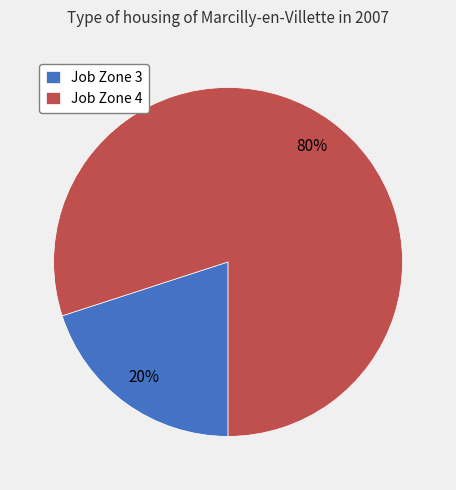

Is there any slice that represents more than half of the pie?

Yes